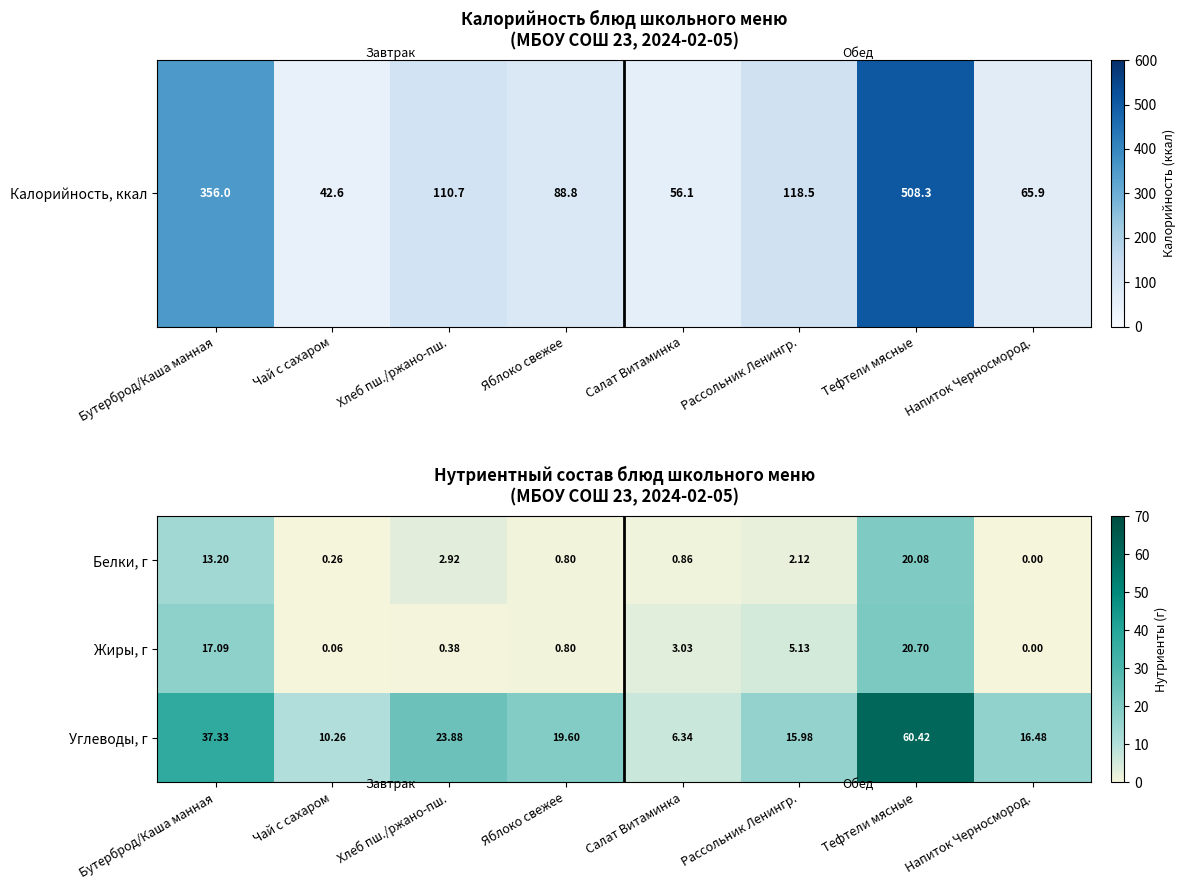

Which series has the largest range (max minus min)?

Углеводы, г